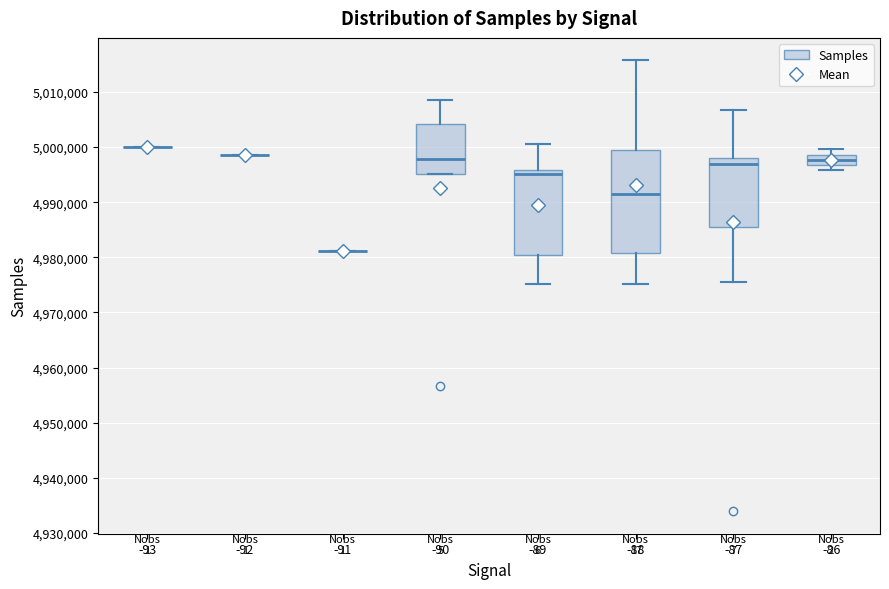

Comparing the boxes themselves (not the whiskers), which one is the tallest?

-88